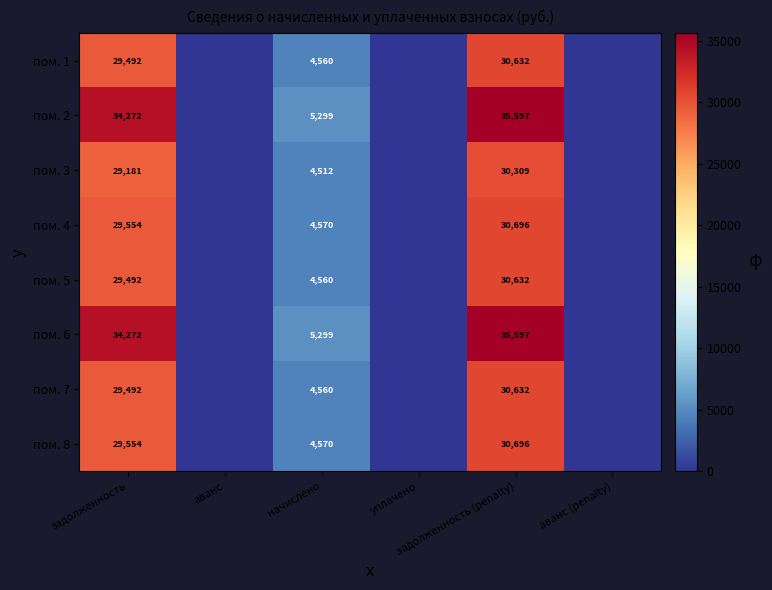

Which has a higher value, начислено or аванс (penalty)?

начислено